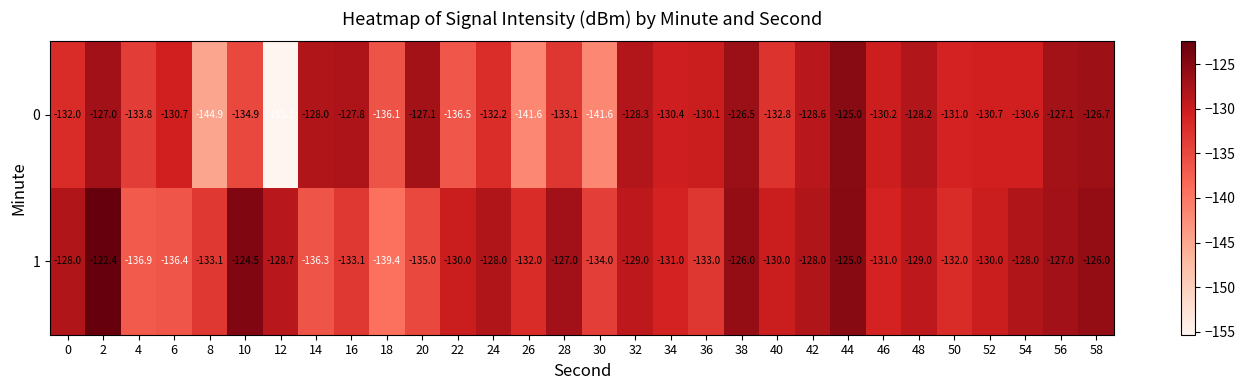

What value does the 1 series have at 30?

-134.0